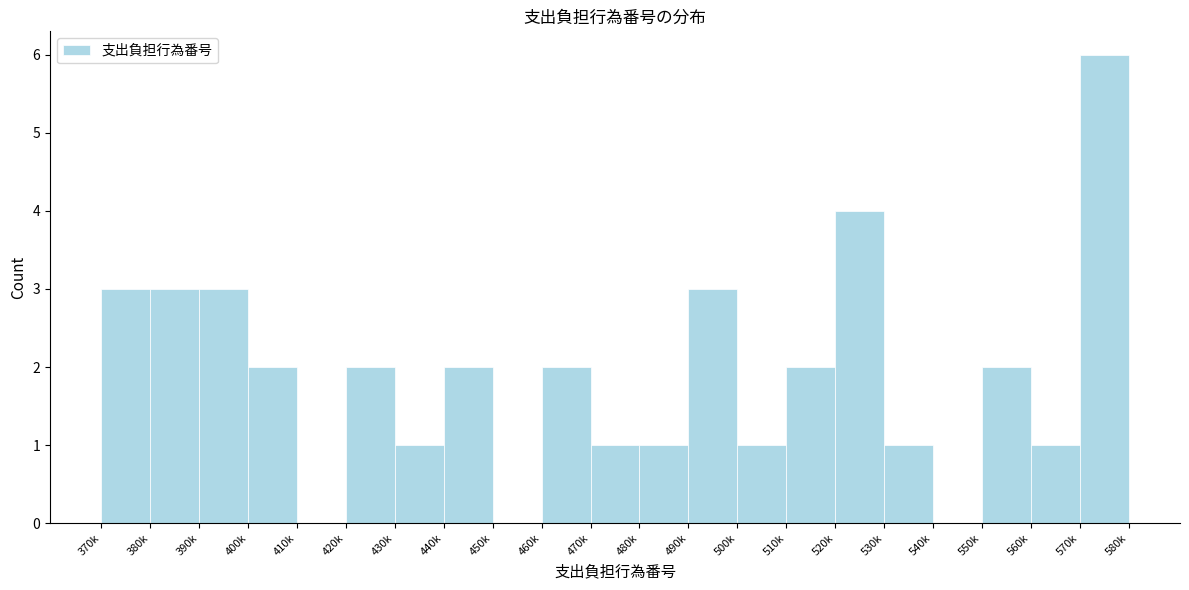

Reading right to left, list all the values displayed in this chart.

570k=6	560k=1	550k=2	540k=0	530k=1	520k=4	510k=2	500k=1	490k=3	480k=1	470k=1	460k=2	450k=0	440k=2	430k=1	420k=2	410k=0	400k=2	390k=3	380k=3	370k=3